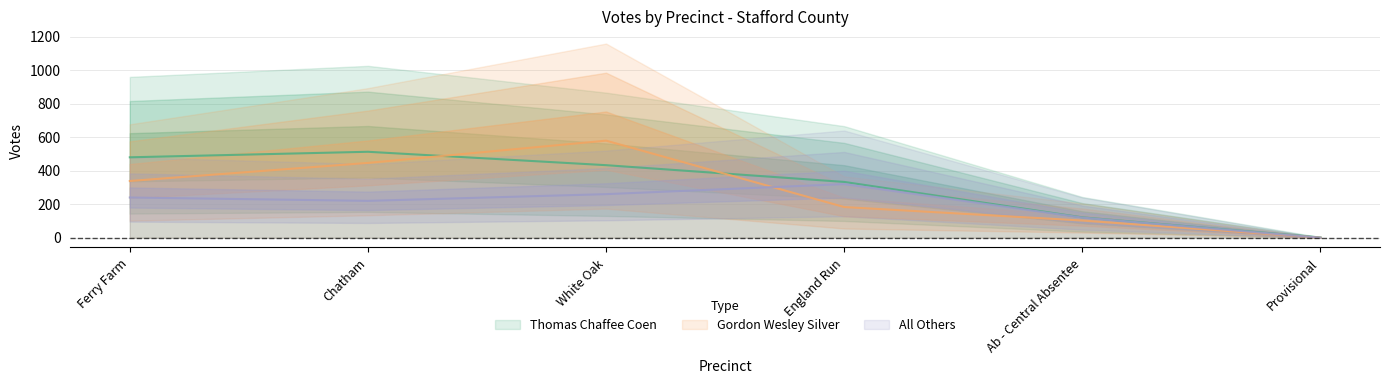

Which has a higher value, White Oak or England Run?

White Oak